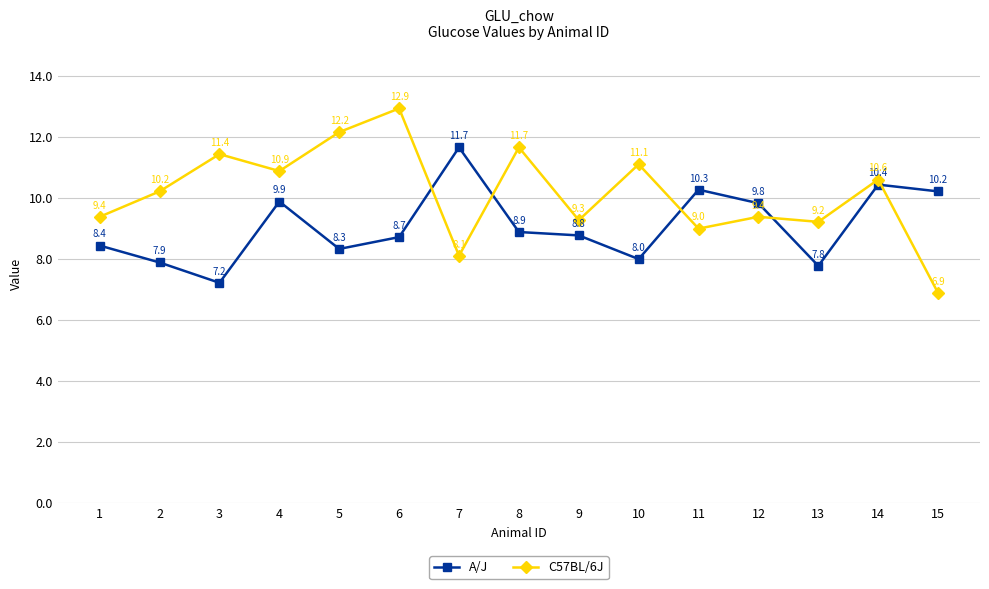

At which label does C57BL/6J first exceed 10?

2